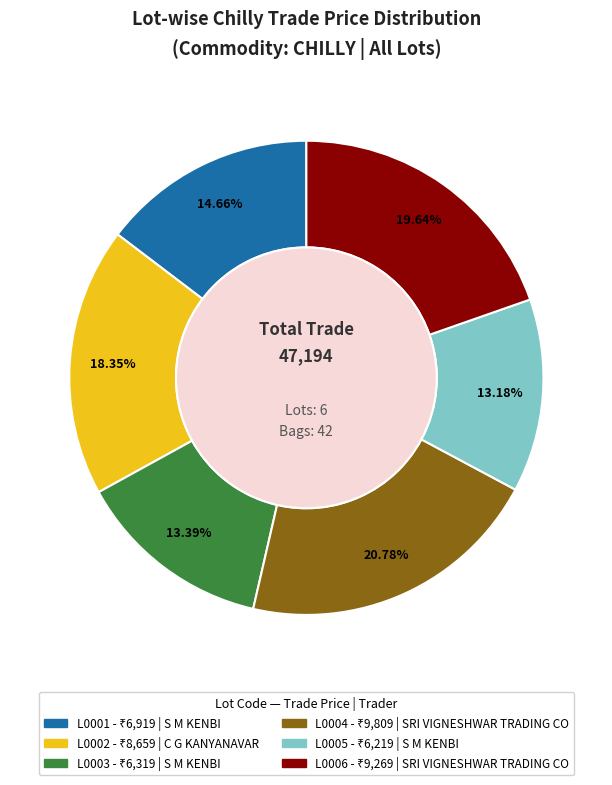

Is L0002 the majority of the pie?

No